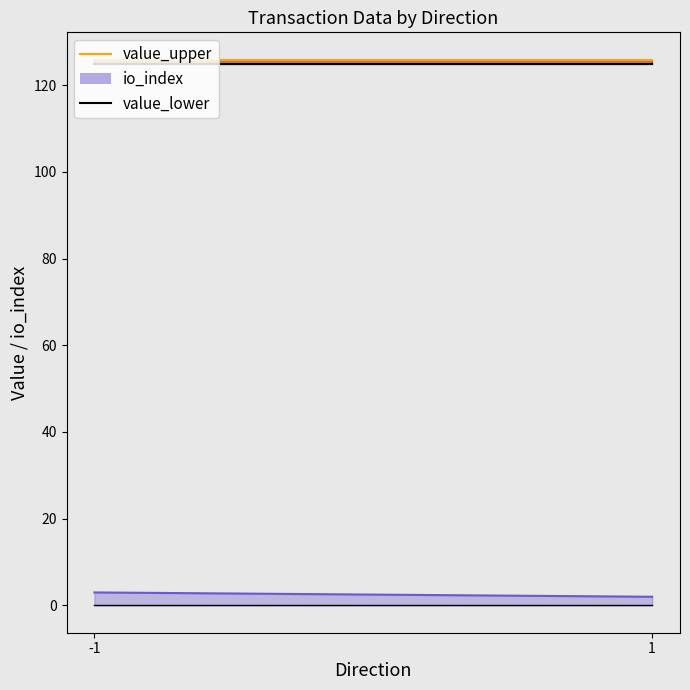

Is it true that io_index_upper equals 3.5 at 1?

False